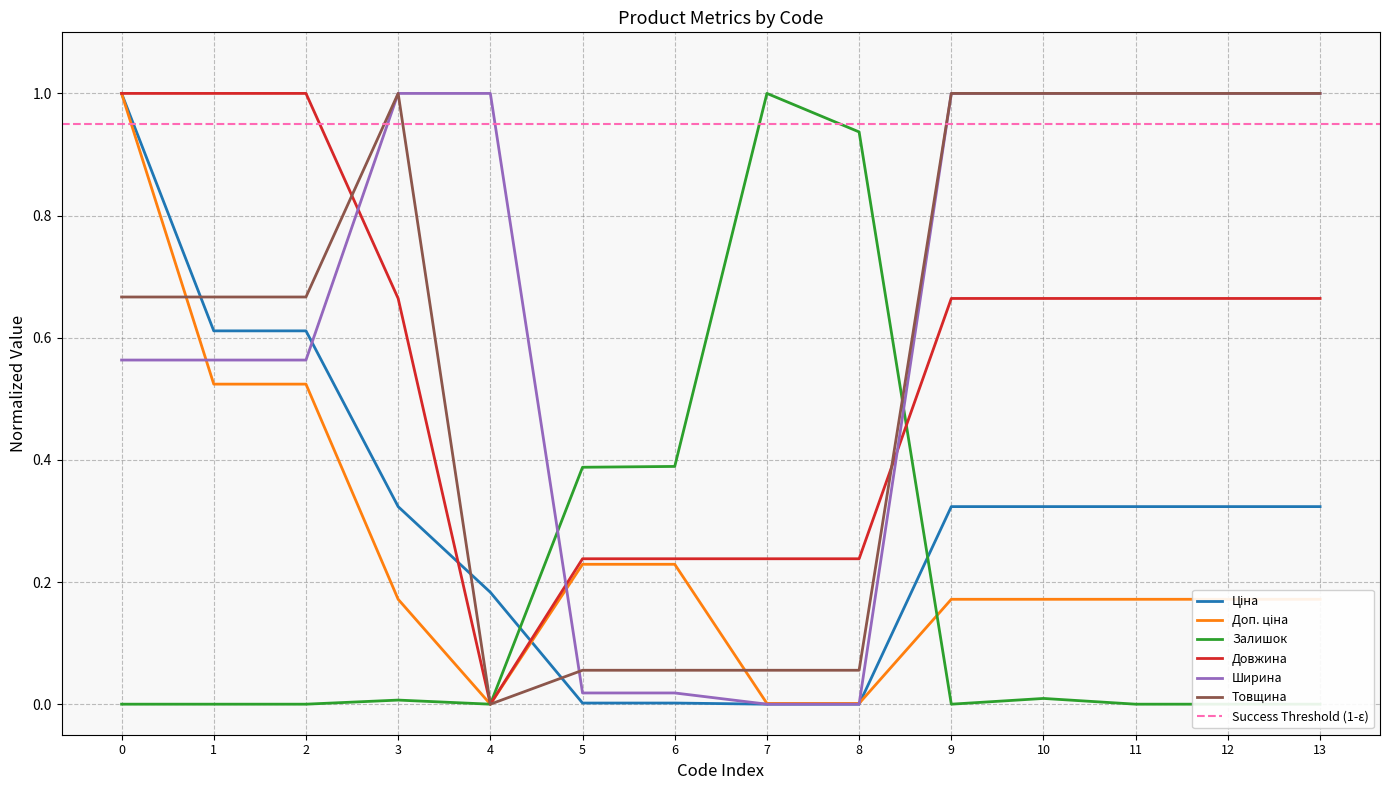

True or false: Товщина has a value of 1.0 at 13.

True